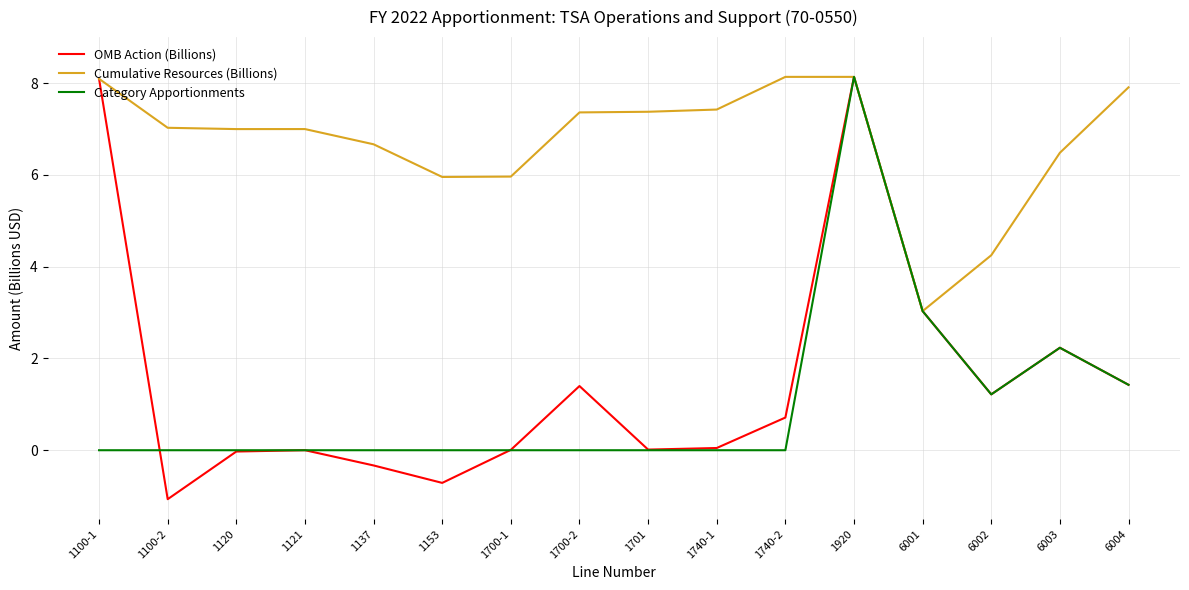

Is the value of Cumulative Resources (Billions) at 1153 greater than the value of Category Apportionments at 1740-1?

Yes